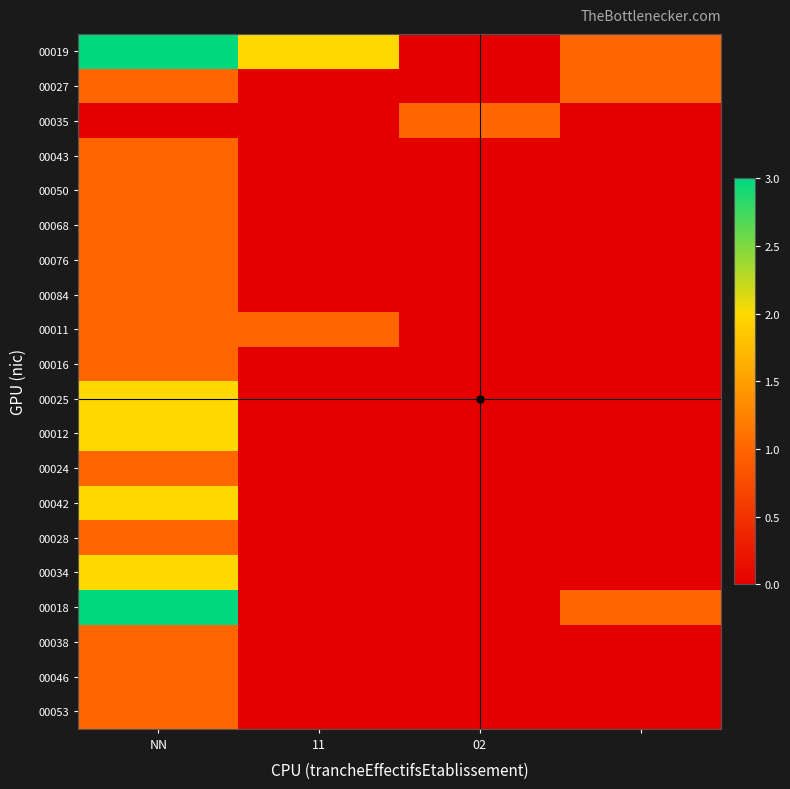

Which series has the largest total across all categories?

00019